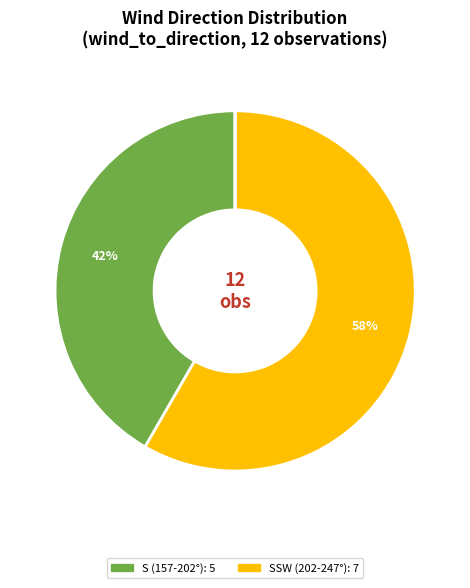

To the nearest percent, what is the average slice percentage?

12%